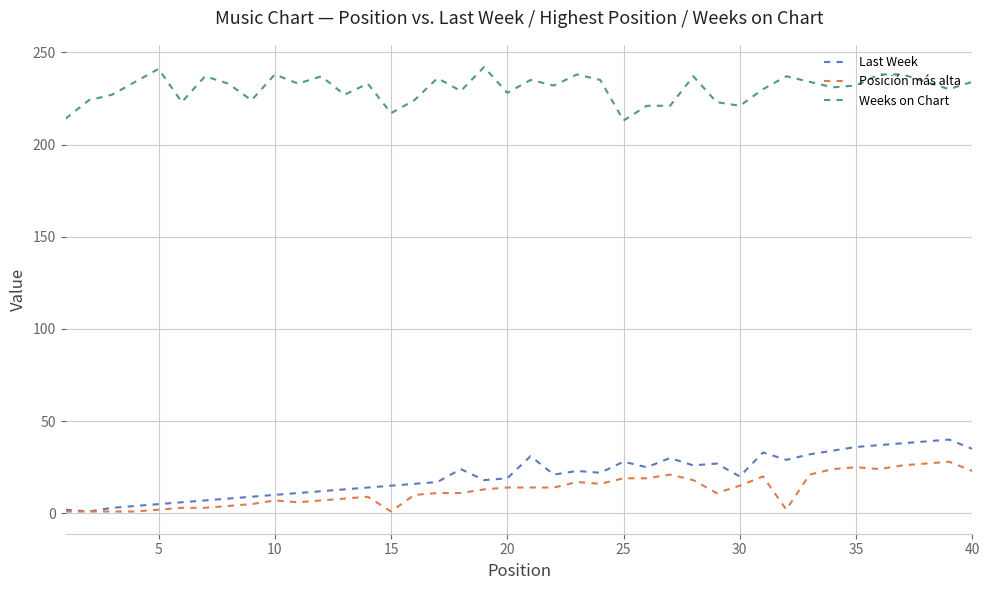

What is the difference between the maximum and minimum values in the Weeks on Chart series?

29